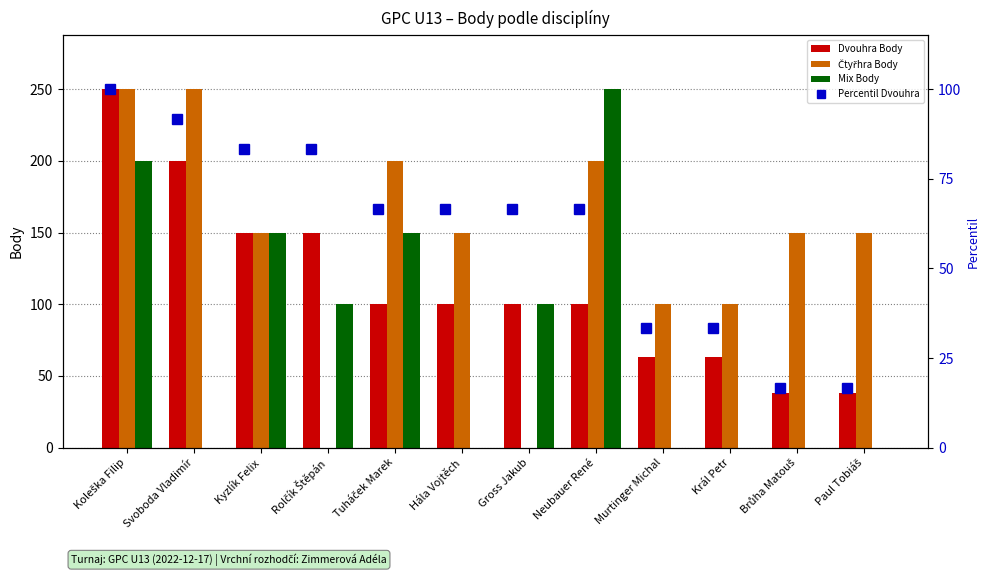

Reading left to right, what are all the values shown in this chart?

Dvouhra Body: 250.0	200.0	150.0	150.0	100.0	100.0	100.0	100.0	63.0	63.0	38.0	38.0
Čtyřhra Body: 250.0	250.0	150.0	0.0	200.0	150.0	0.0	200.0	100.0	100.0	150.0	150.0
Mix Body: 200.0	0.0	150.0	100.0	150.0	0.0	100.0	250.0	0.0	0.0	0.0	0.0
Percentil Dvouhra: 100.0	91.7	83.3	83.3	66.7	66.7	66.7	66.7	33.3	33.3	16.7	16.7